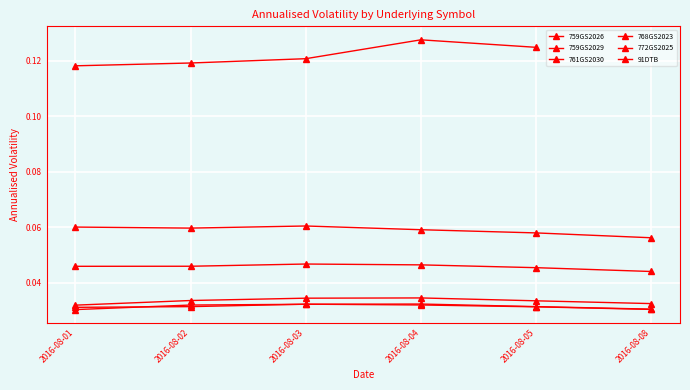

At how many categories does at least one series exceed 0?

6